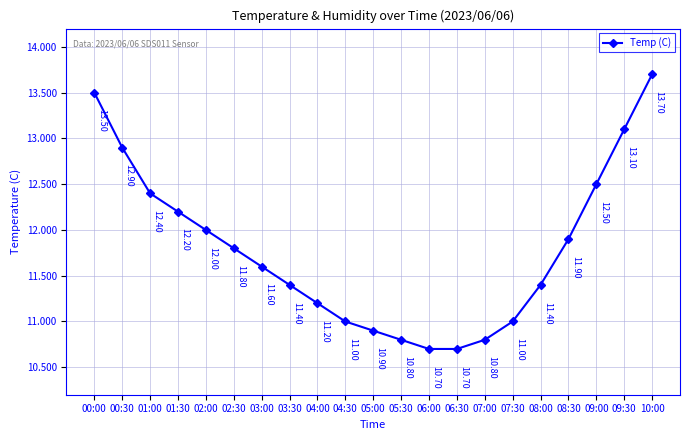

Is this an area chart (filled region under the line)?

No